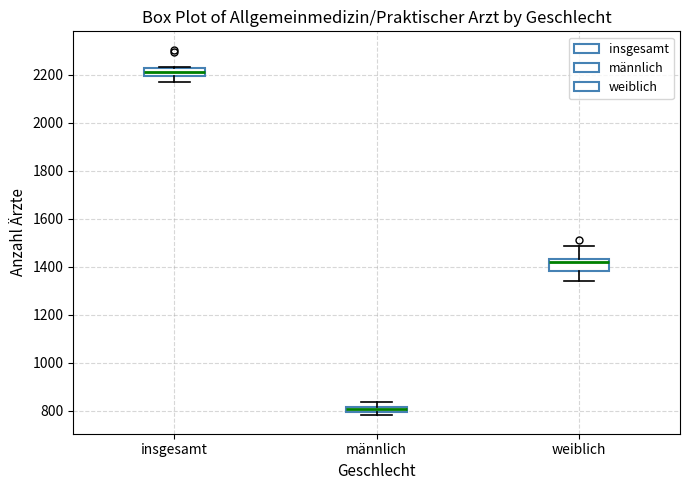

Which box has the highest median line?

insgesamt